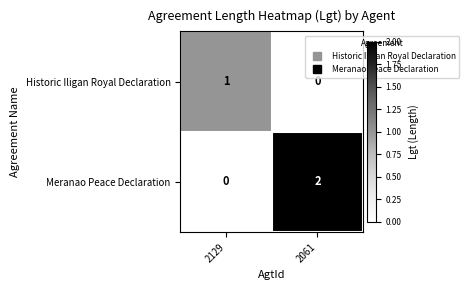

How many distinct data groups are displayed?

2